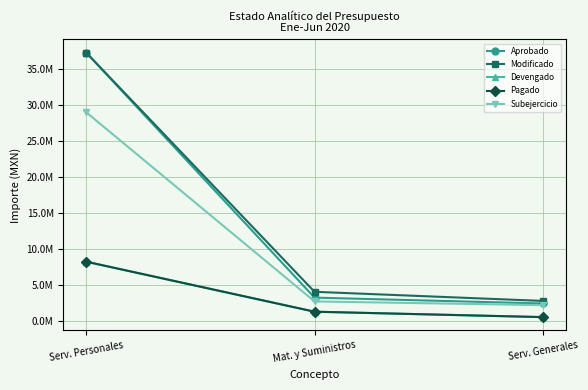

Rank the series by their maximum value, from lowest to highest.

Devengado, Pagado, Subejercicio, Aprobado, Modificado